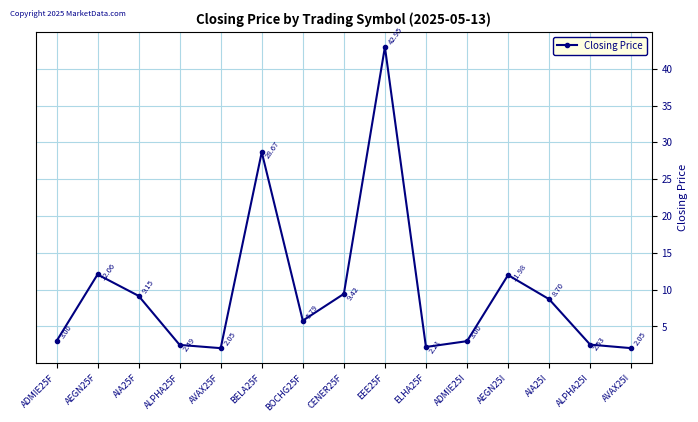

Where does the data first go above 5?

AEGN25F